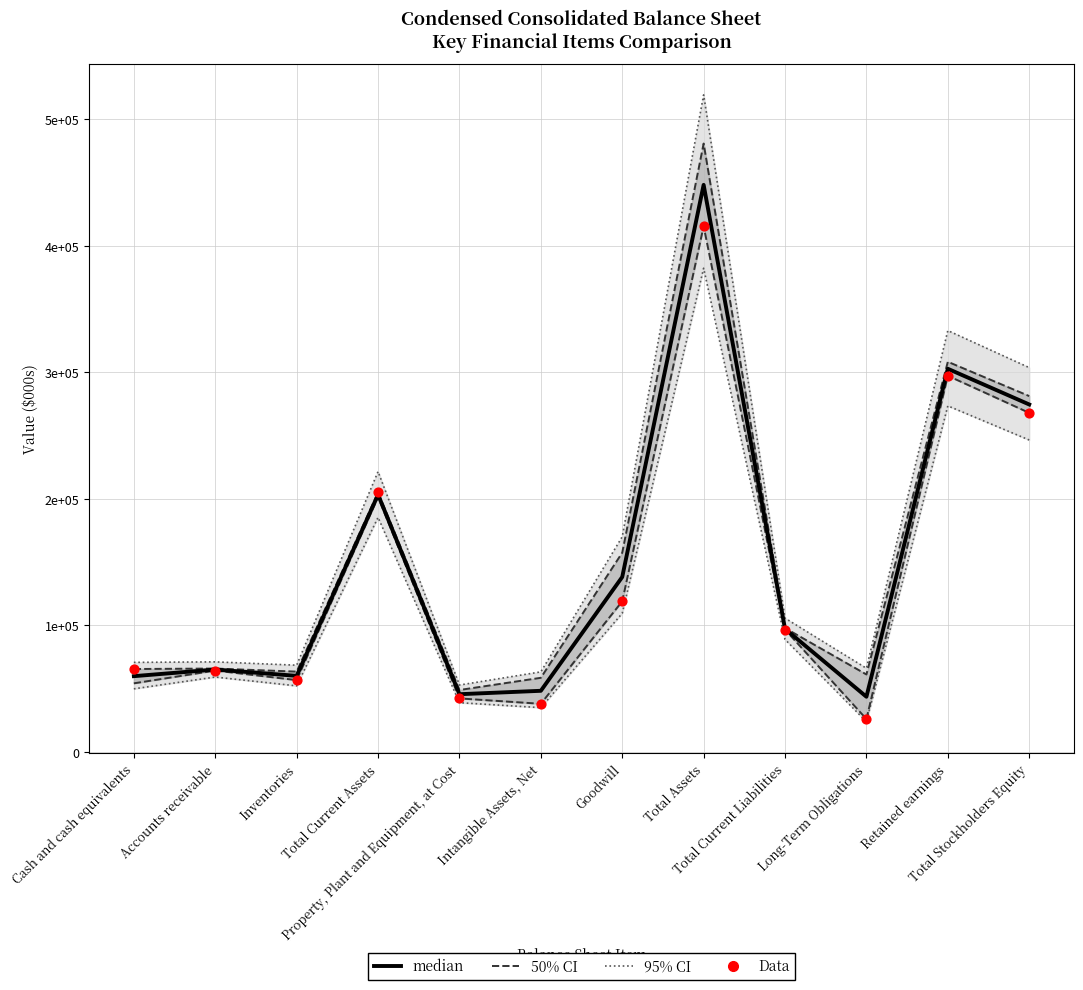

At which category is the sum across all series the highest?

Total Assets